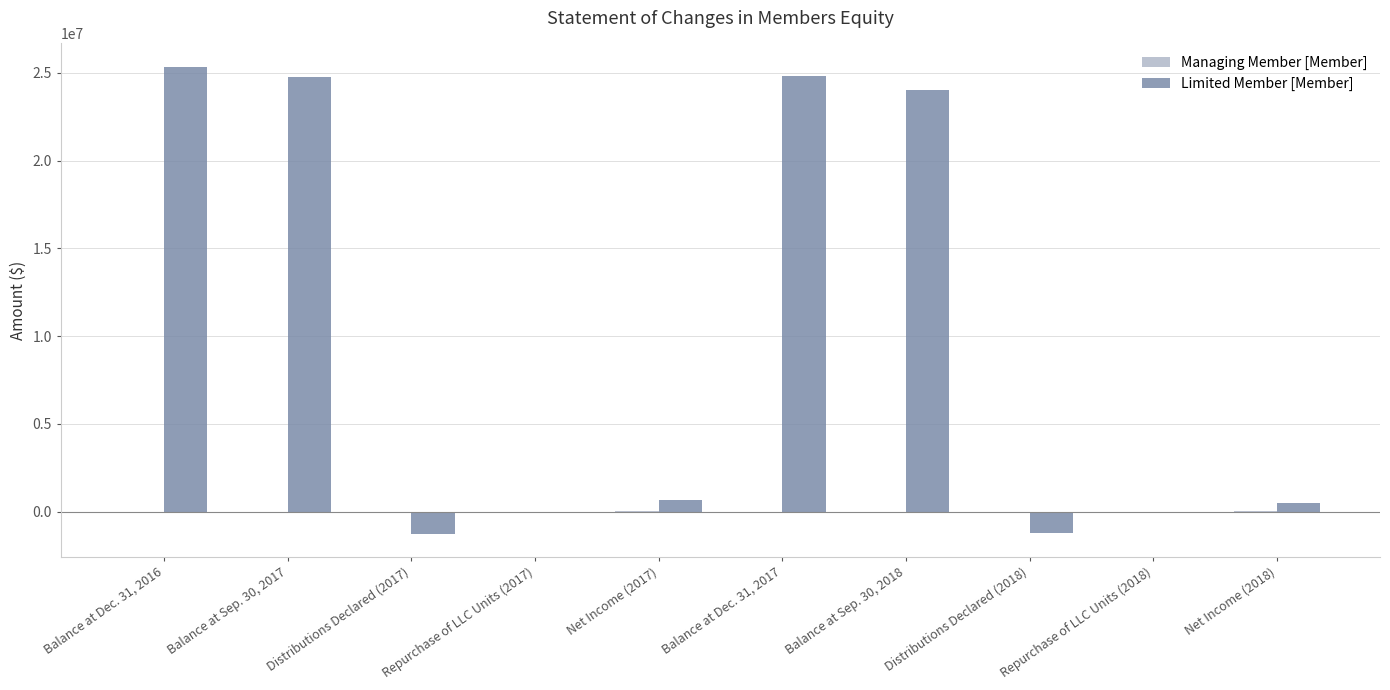

At which label does Limited Member [Member] first exceed 647829?

Balance at Dec. 31, 2016